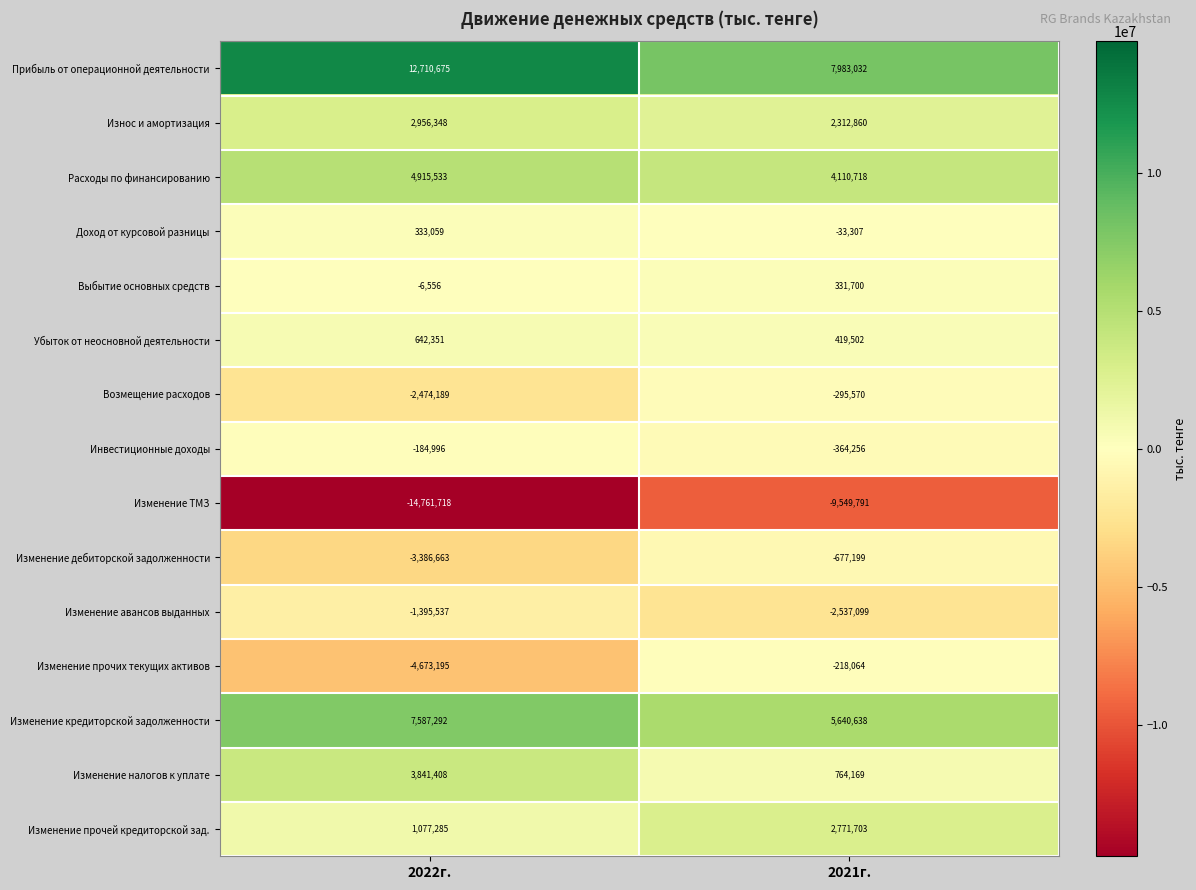

Reading left to right, transcribe all the data shown in this chart.

Прибыль от операционной деятельности: 2022г.=12710675	2021г.=7983032
Износ и амортизация: 2022г.=2956348	2021г.=2312860
Расходы по финансированию: 2022г.=4915533	2021г.=4110718
Доход от курсовой разницы: 2022г.=333059	2021г.=-33307
Выбытие основных средств: 2022г.=-6556	2021г.=331700
Убыток от неосновной деятельности: 2022г.=642351	2021г.=419502
Возмещение расходов: 2022г.=-2474189	2021г.=-295570
Инвестиционные доходы: 2022г.=-184996	2021г.=-364256
Изменение ТМЗ: 2022г.=-14761718	2021г.=-9549791
Изменение дебиторской задолженности: 2022г.=-3386663	2021г.=-677199
Изменение авансов выданных: 2022г.=-1395537	2021г.=-2537099
Изменение прочих текущих активов: 2022г.=-4673195	2021г.=-218064
Изменение кредиторской задолженности: 2022г.=7587292	2021г.=5640638
Изменение налогов к уплате: 2022г.=3841408	2021г.=764169
Изменение прочей кредиторской зад.: 2022г.=1077285	2021г.=2771703